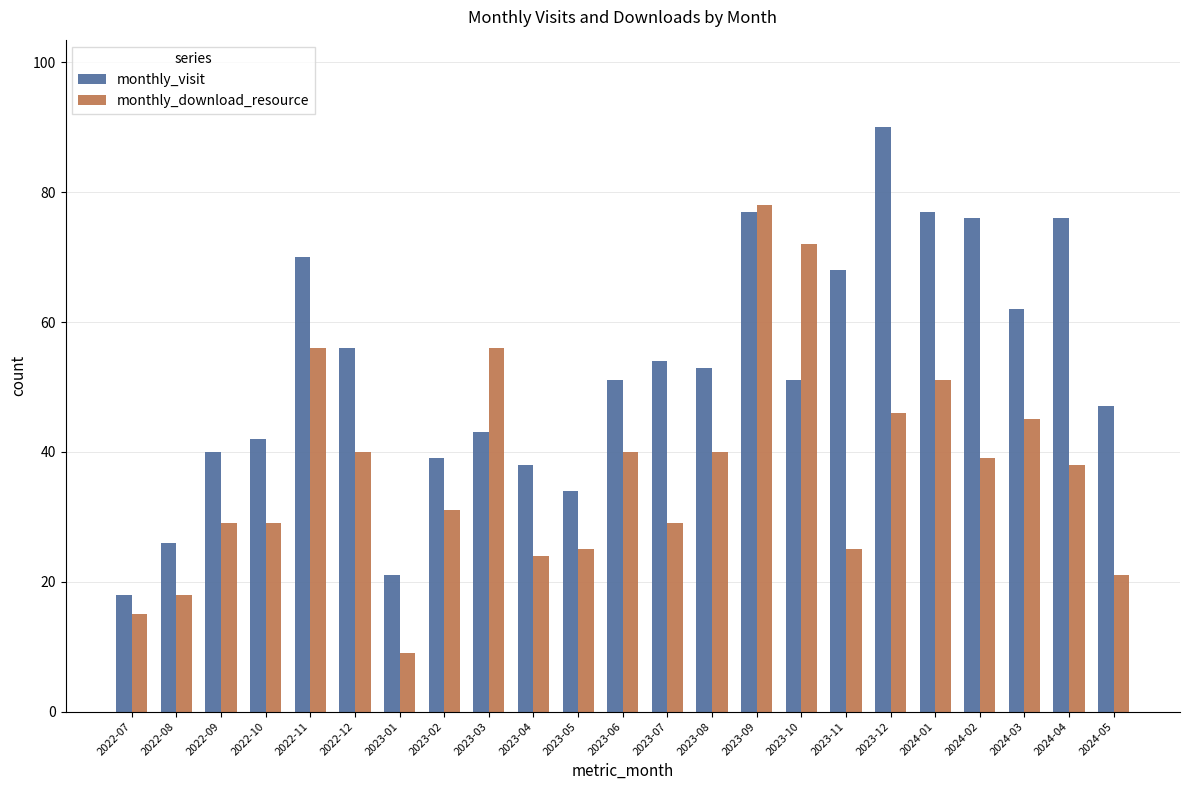

True or false: monthly_download_resource has a value of 78 at 2023-09.

True